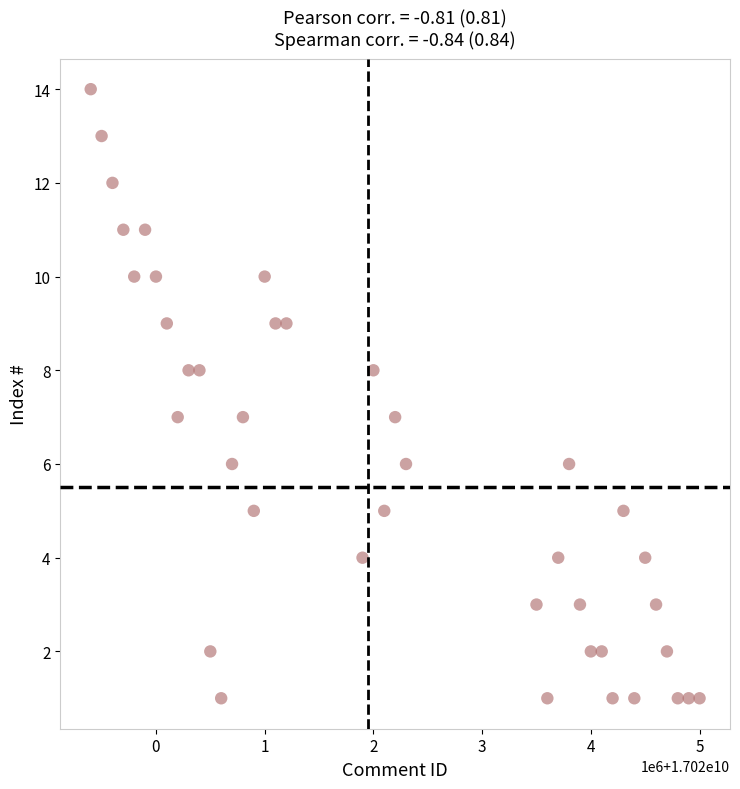

What is the range of Y values (max minus min)?

13